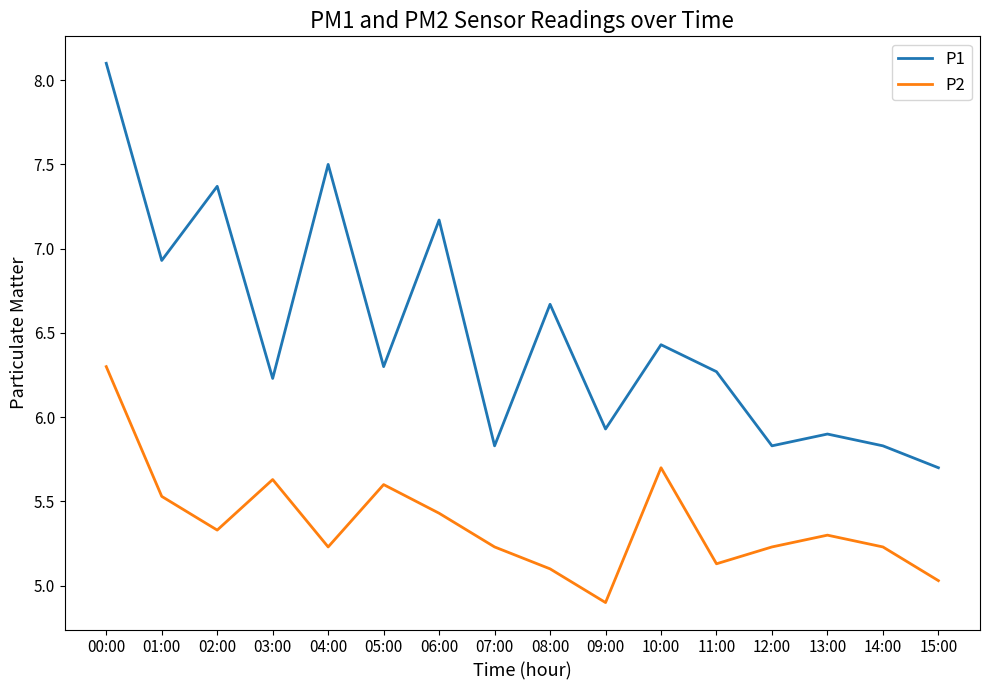

How many lines are shown in the chart?

2